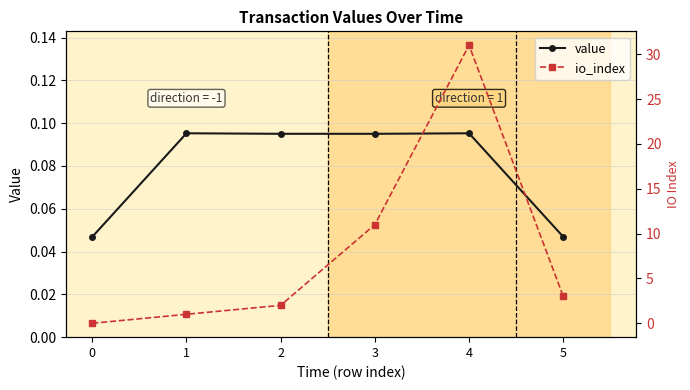

What is the average value of the io_index series?

8.0